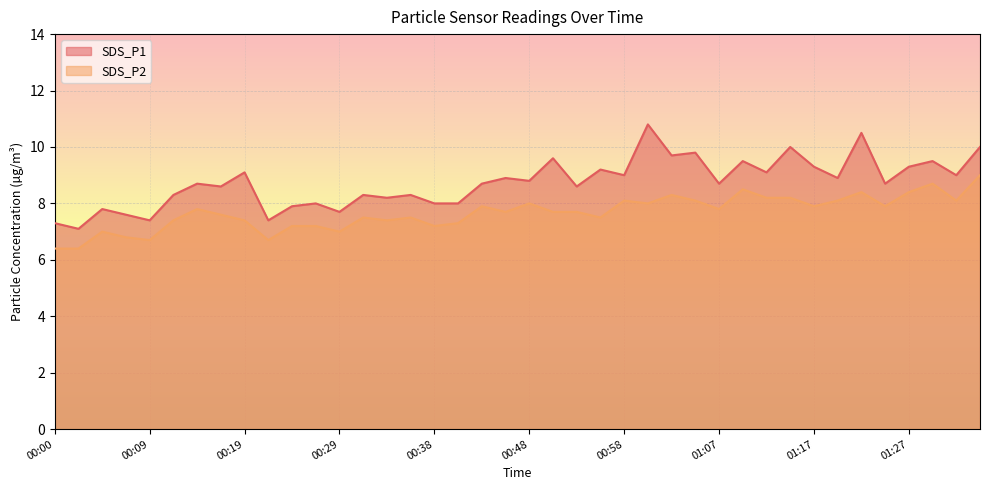

How many lines are shown in the chart?

2